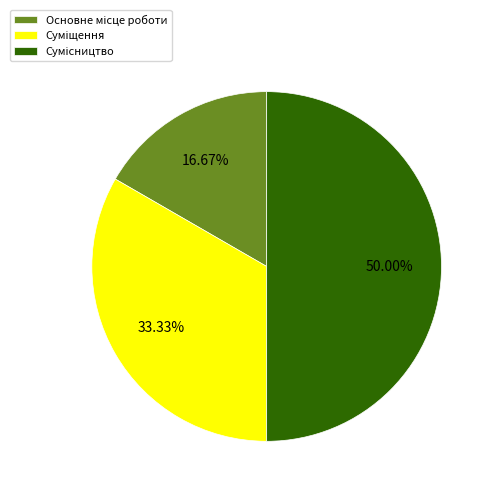

Is there a majority slice in this chart?

No